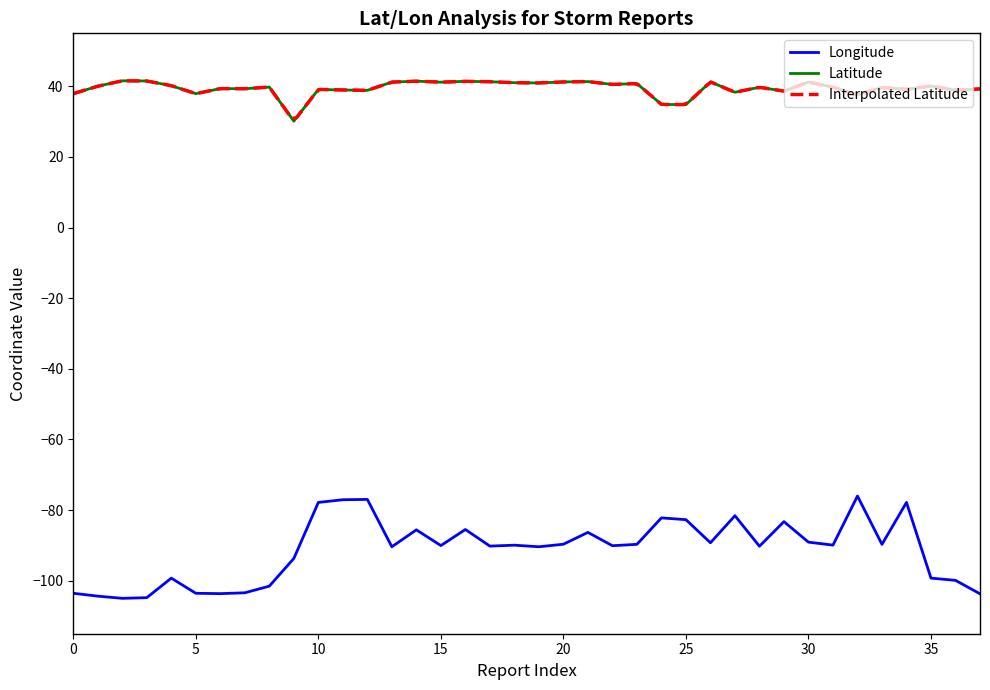

True or false: Longitude and Latitude intersect in this chart.

False